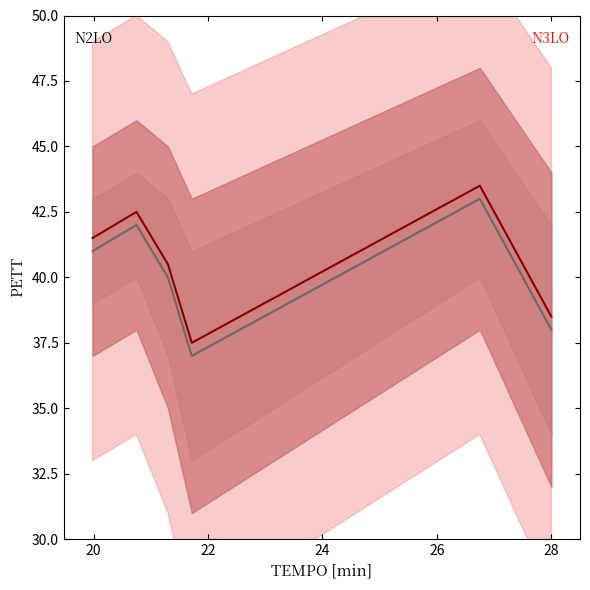

What is the maximum value shown in the chart?

43